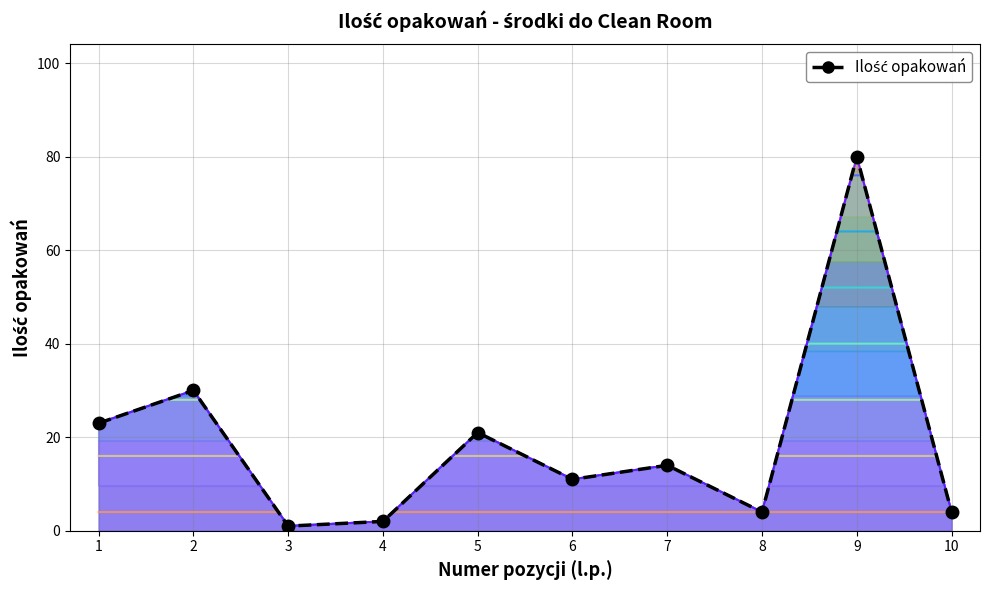

List the labels in order of value, smallest first.

3, 4, 8, 10, 6, 7, 5, 1, 2, 9